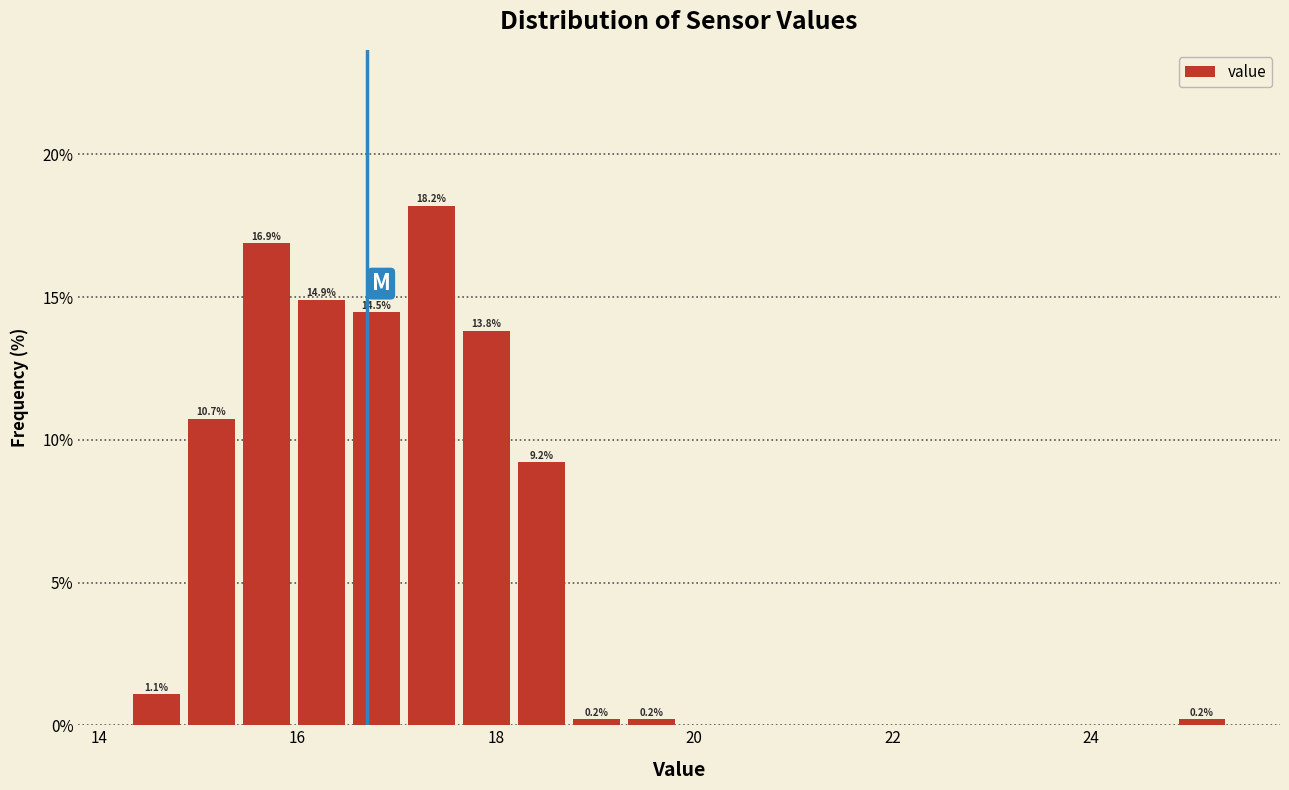

Around what value on the x-axis is the tallest bar? Give the approximate position of its centre, as read against the axis.

17.4